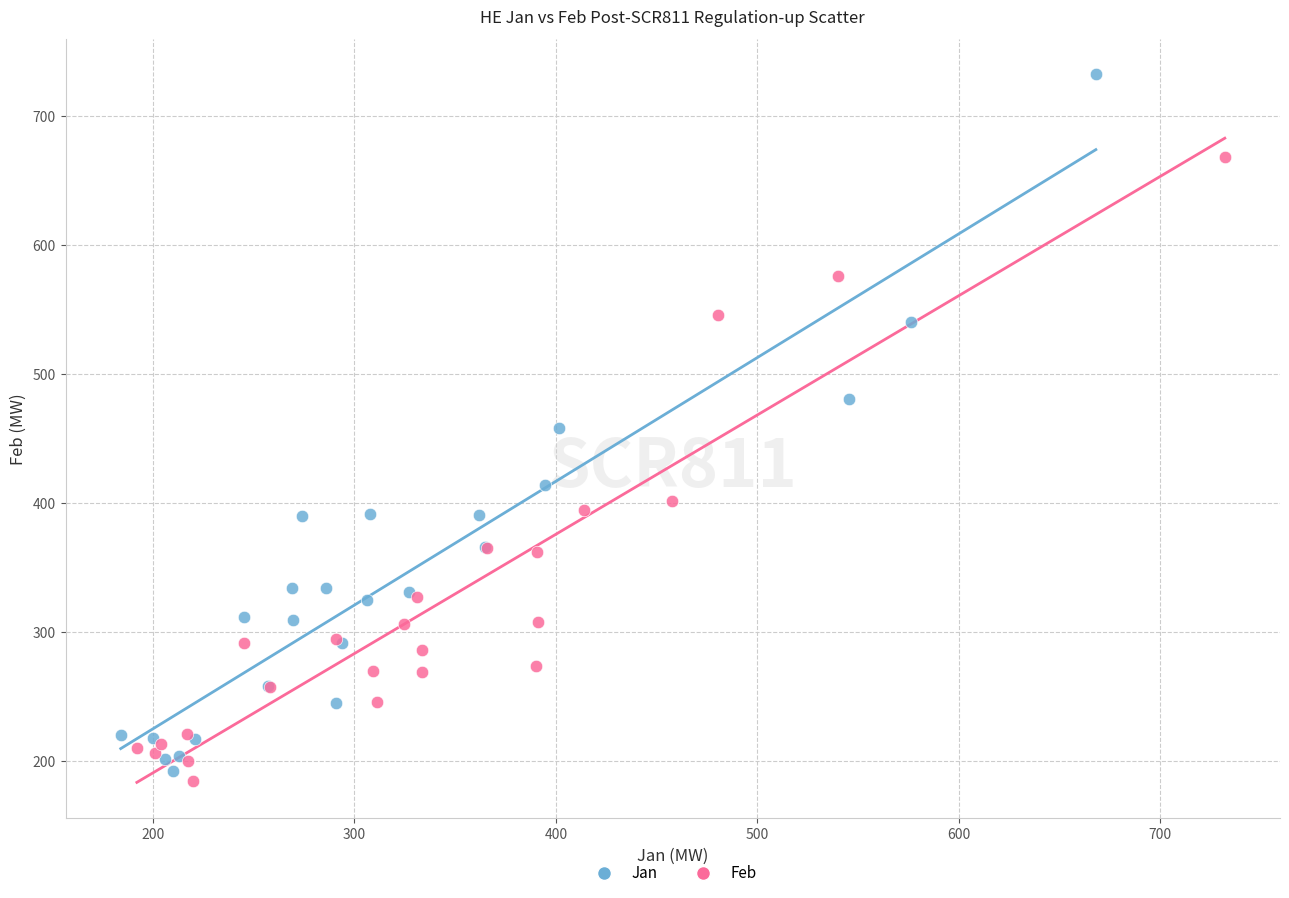

What are all the series names shown in the legend?

Jan, Feb